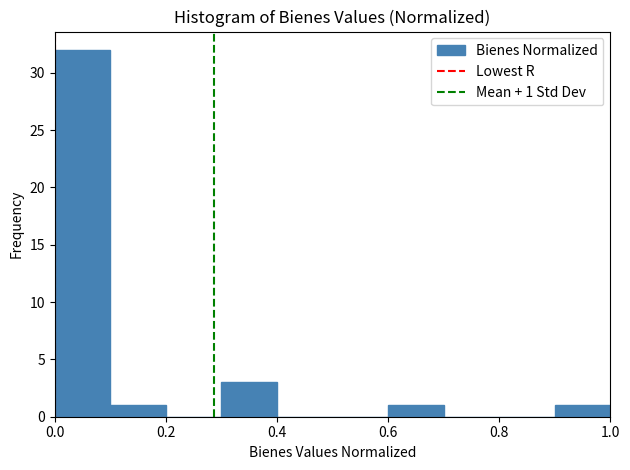

Which range on the x-axis has the tallest bar?

0.0 to 0.1